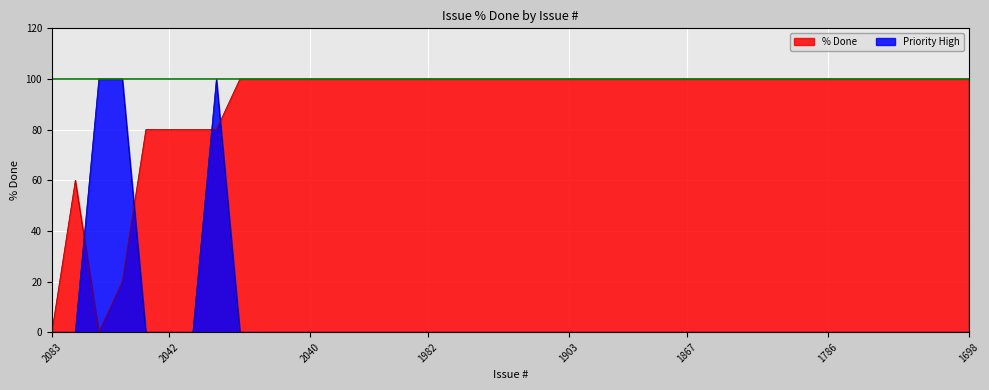

Rank the categories by Priority High value from lowest to highest.

2083, 1890, 2075, 2042, 2031, 2078, 2060, 2058, 2040, 2012, 2006, 2004, 1985, 1982, 1975, 1913, 1908, 1907, 1904, 1903, 1899, 1892, 1872, 1868, 1867, 1864, 1859, 1838, 1827, 1794, 1786, 1779, 1743, 1724, 1721, 1705, 1698, 2106, 2074, 2036